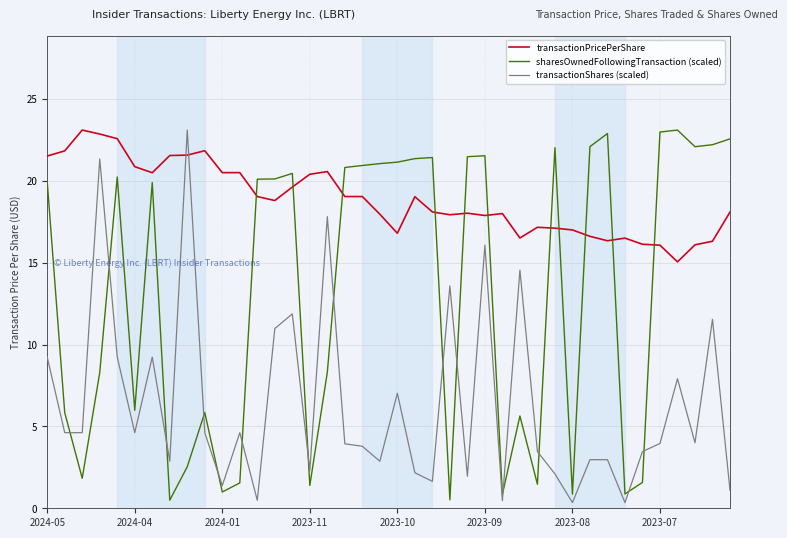

Rank the series by their average value, from highest to lowest.

transactionPricePerShare, sharesOwnedFollowingTransaction (scaled), transactionShares (scaled)